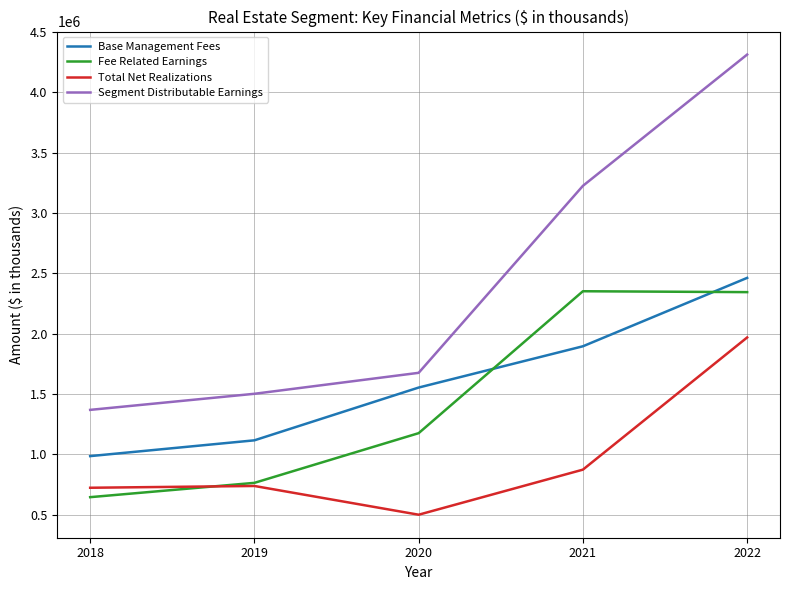

What is the spread (max minus min) of values at 2018?

723190